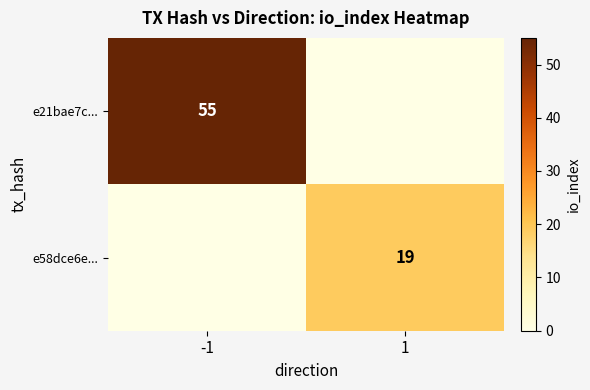

True or false: e21bae7c... has a value of 75 at -1.

False